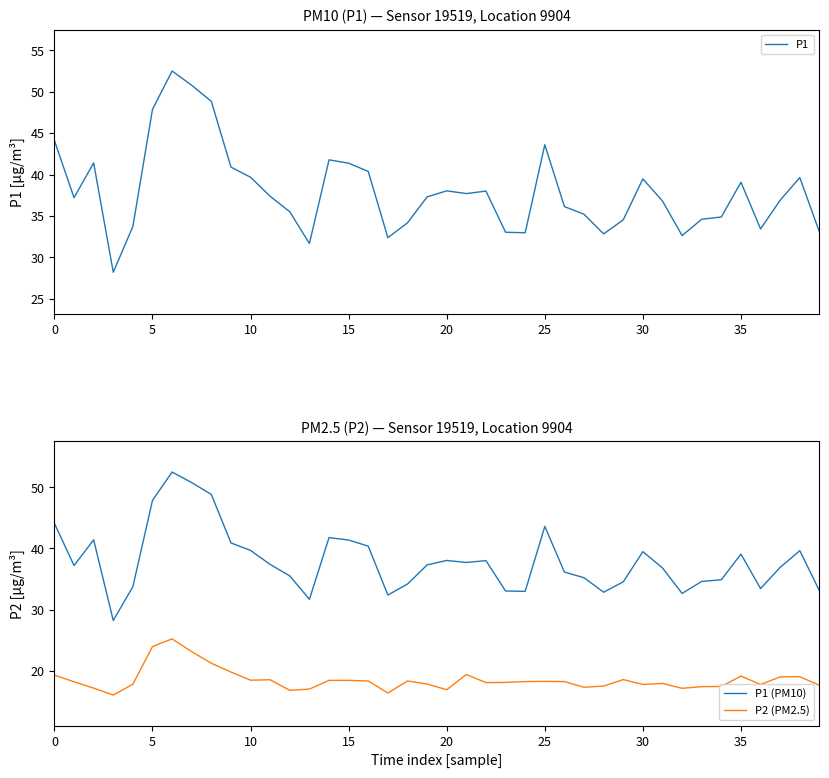

How many data points in P1 are above 37?

21